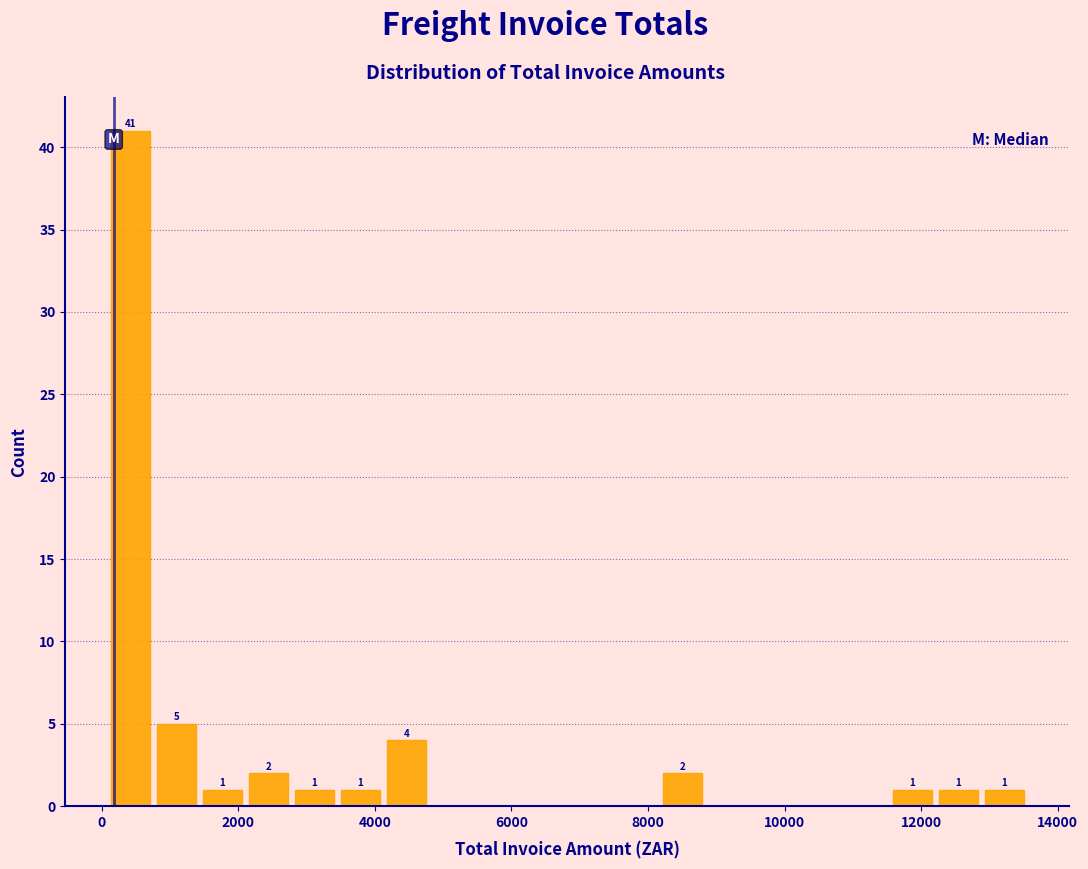

Read against the x-axis, roughly where is the centre of the tallest bar?

400